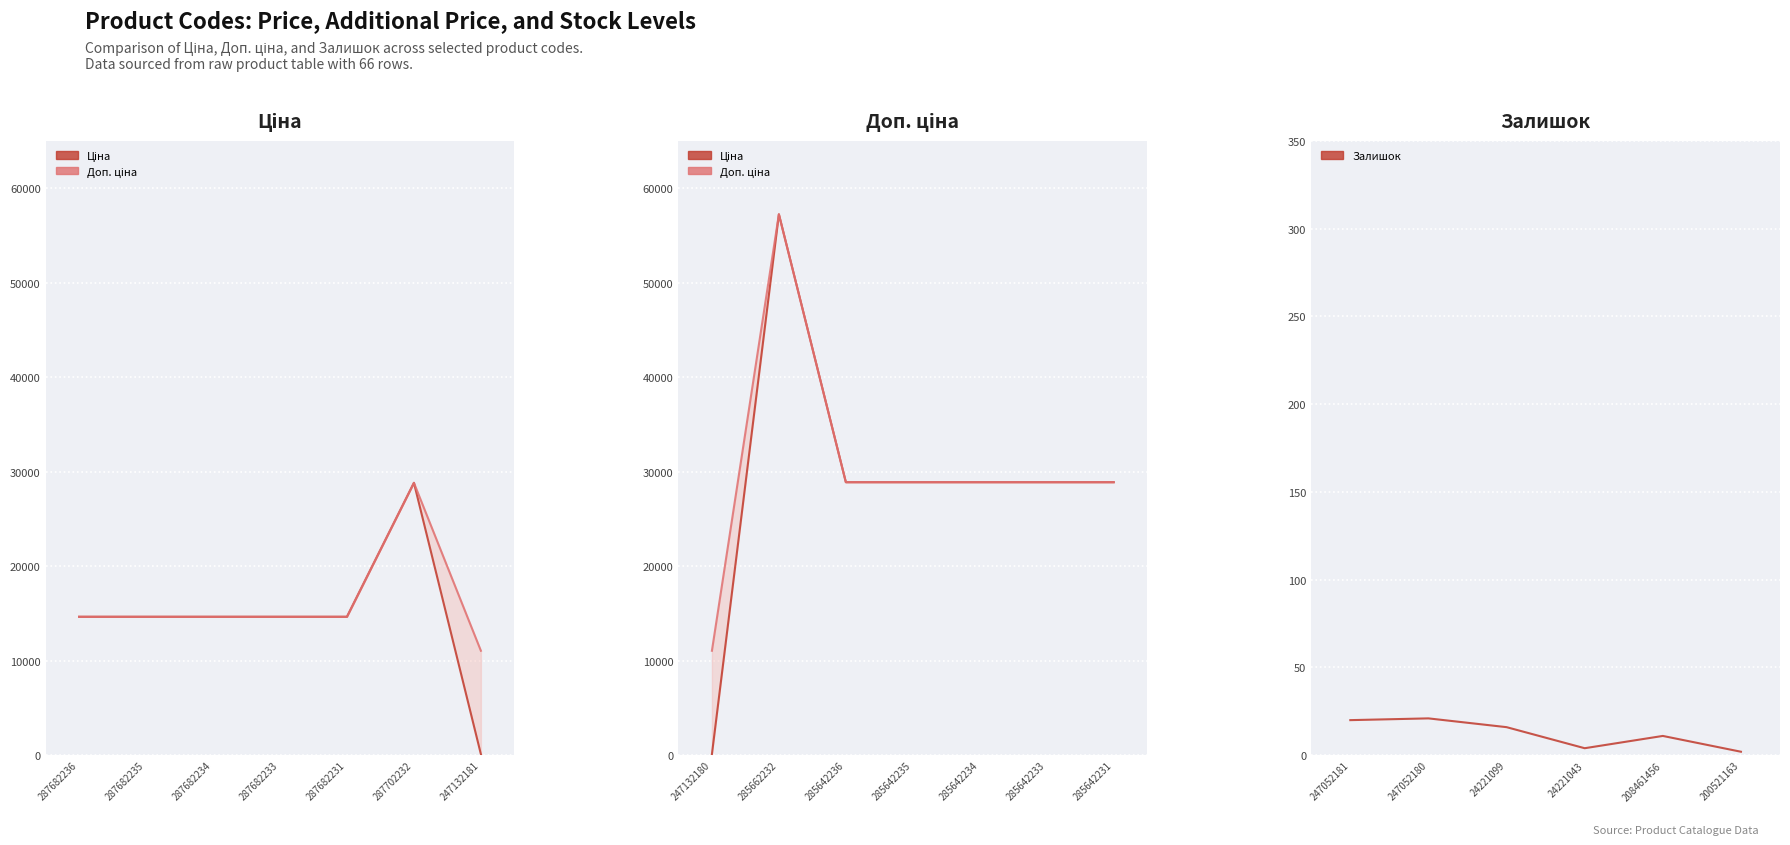

How many lines are shown in the chart?

3